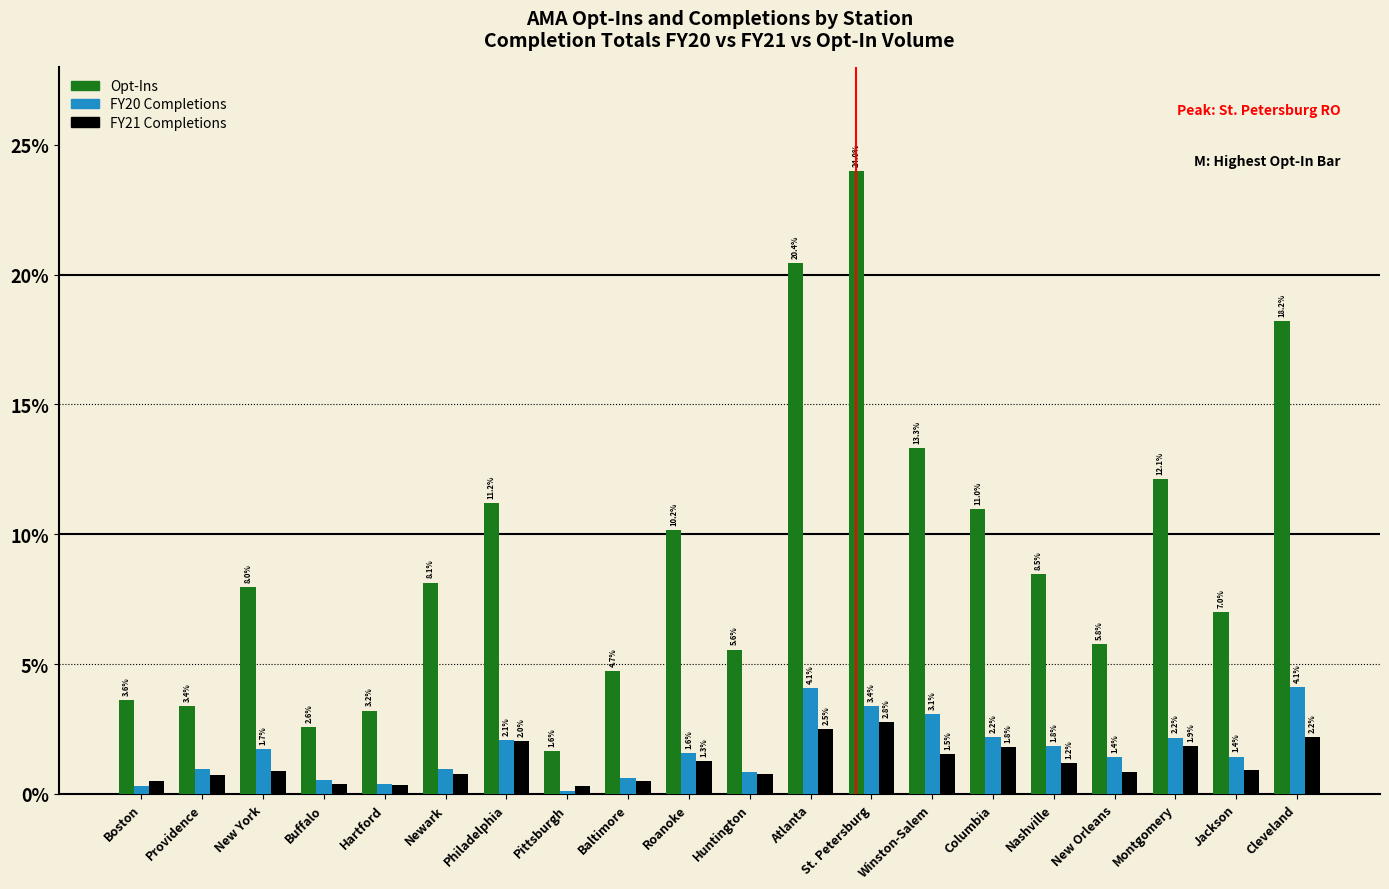

At which label does Opt-Ins reach its peak?

St. Petersburg